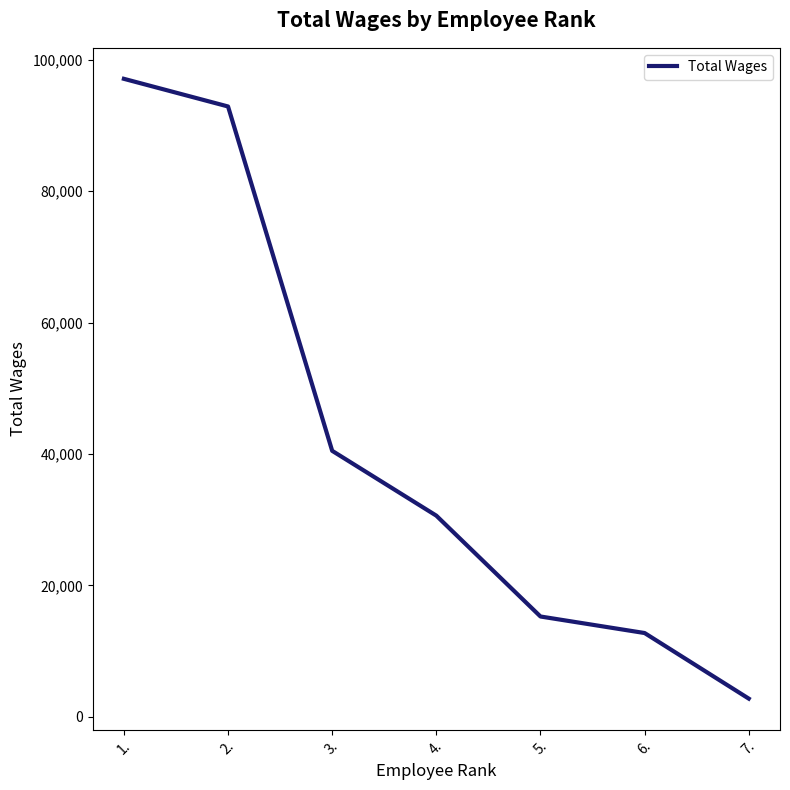

Rank the categories by value from lowest to highest.

7., 6., 5., 4., 3., 2., 1.